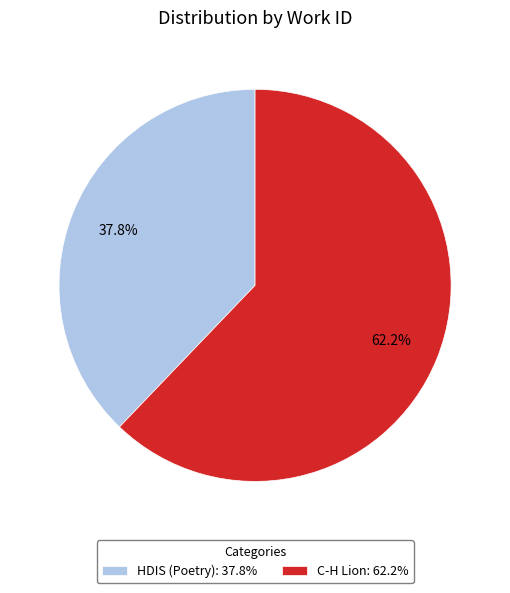

To the nearest percent, what is the difference between the C-H Lion and HDIS (Poetry) slice percentages?

24%